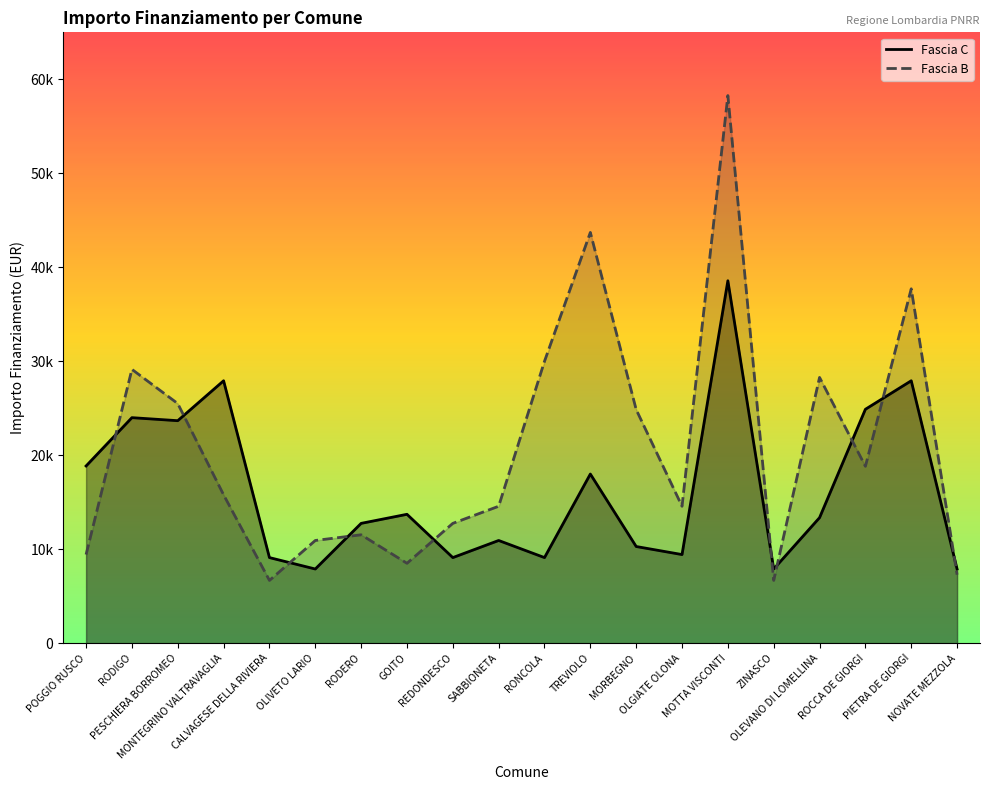

True or false: Fascia B and Fascia C cross at least once.

True